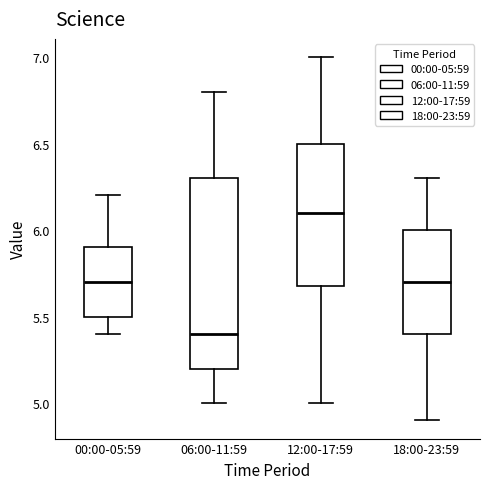

Reading left to right, read every box against the y-axis: the position of its median line, the range the box covers, and the ends of its whiskers. The values are not printed on the chart, so give them approximately, as read against the axis.

00:00-05:59: median 5.7, box 5.5 to 5.9, whiskers 5.4 to 6.2
06:00-11:59: median 5.4, box 5.2 to 6.3, whiskers 5.0 to 6.8
12:00-17:59: median 6.1, box 5.7 to 6.5, whiskers 5.0 to 7.0
18:00-23:59: median 5.7, box 5.4 to 6.0, whiskers 4.9 to 6.3